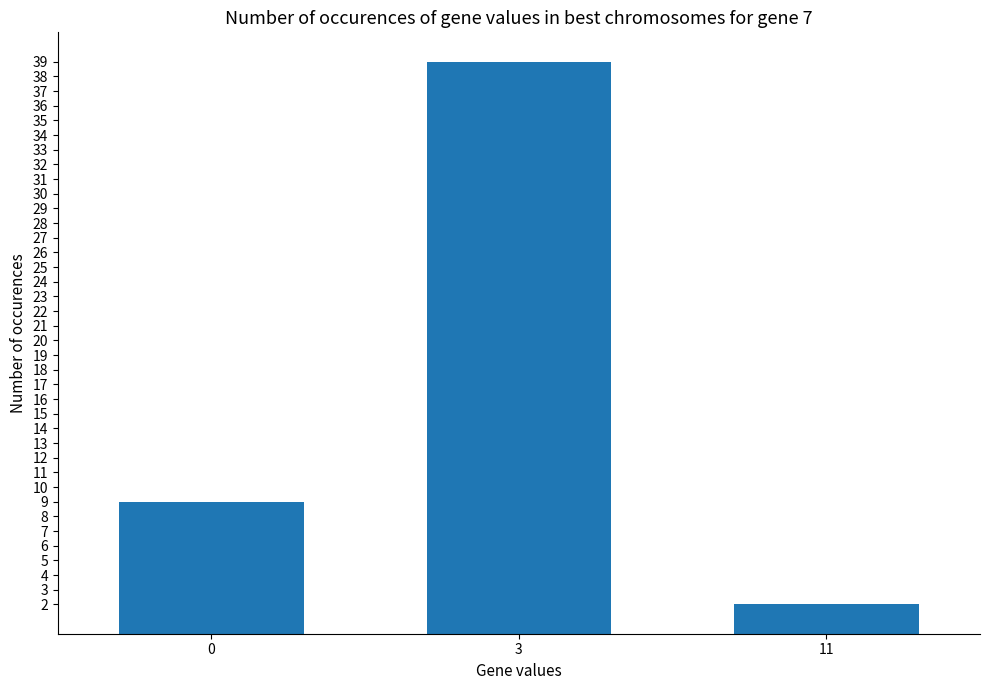

Which label corresponds to the smallest value in the chart?

11